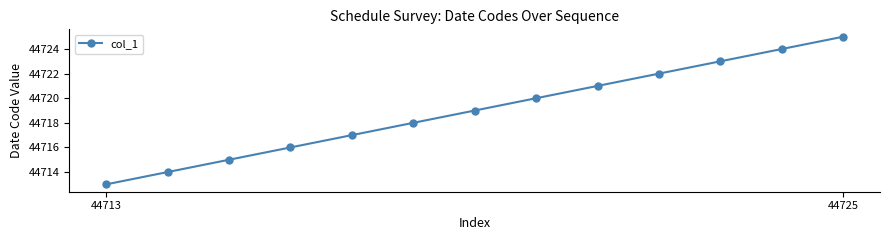

Reading left to right, transcribe all the data shown in this chart.

44713	44714	44715	44716	44717	44718	44719	44720	44721	44722	44723	44724	44725